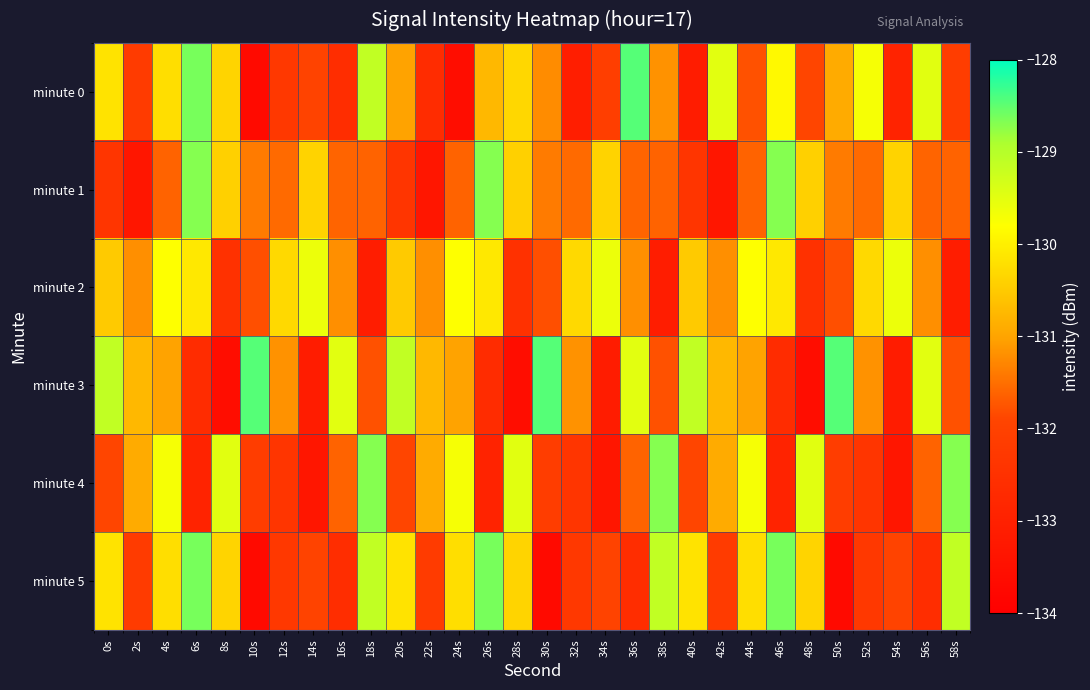

At which category does the chart reach its minimum across all series?

10s